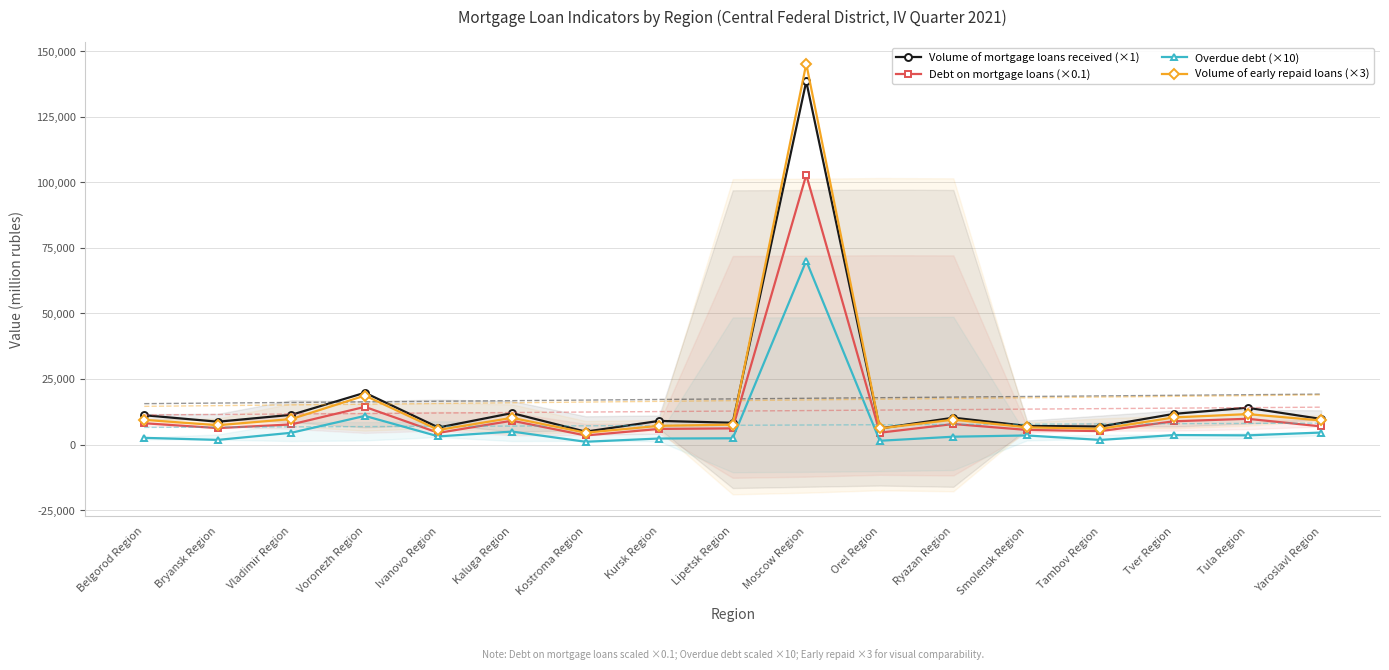

What is the difference between the Overdue debt (×10) values at Bryansk Region and Moscow Region?

68290.0